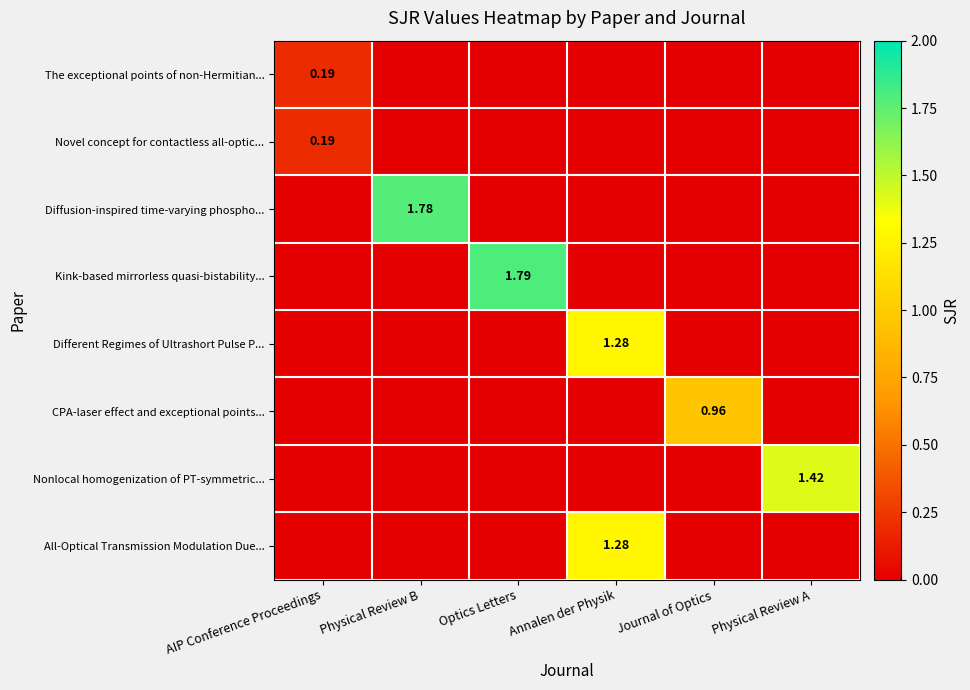

What is the sum of all Different Regimes of Ultrashort Pulse P... values?

1.3